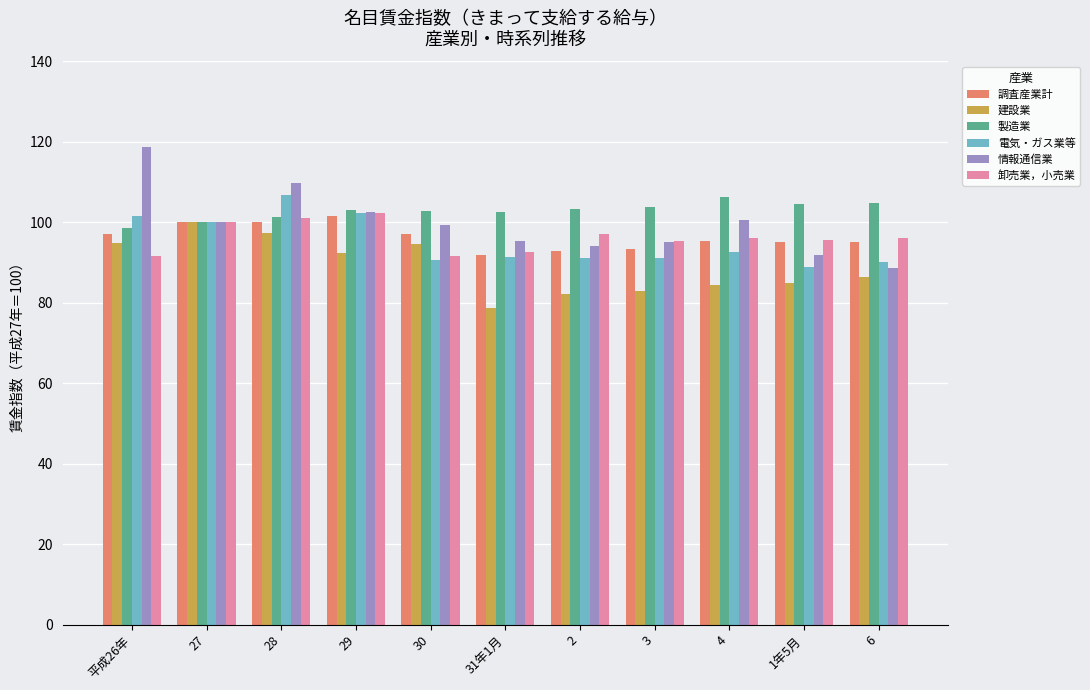

What is the value of the 情報通信業 bar at the 1st from the left?

118.8